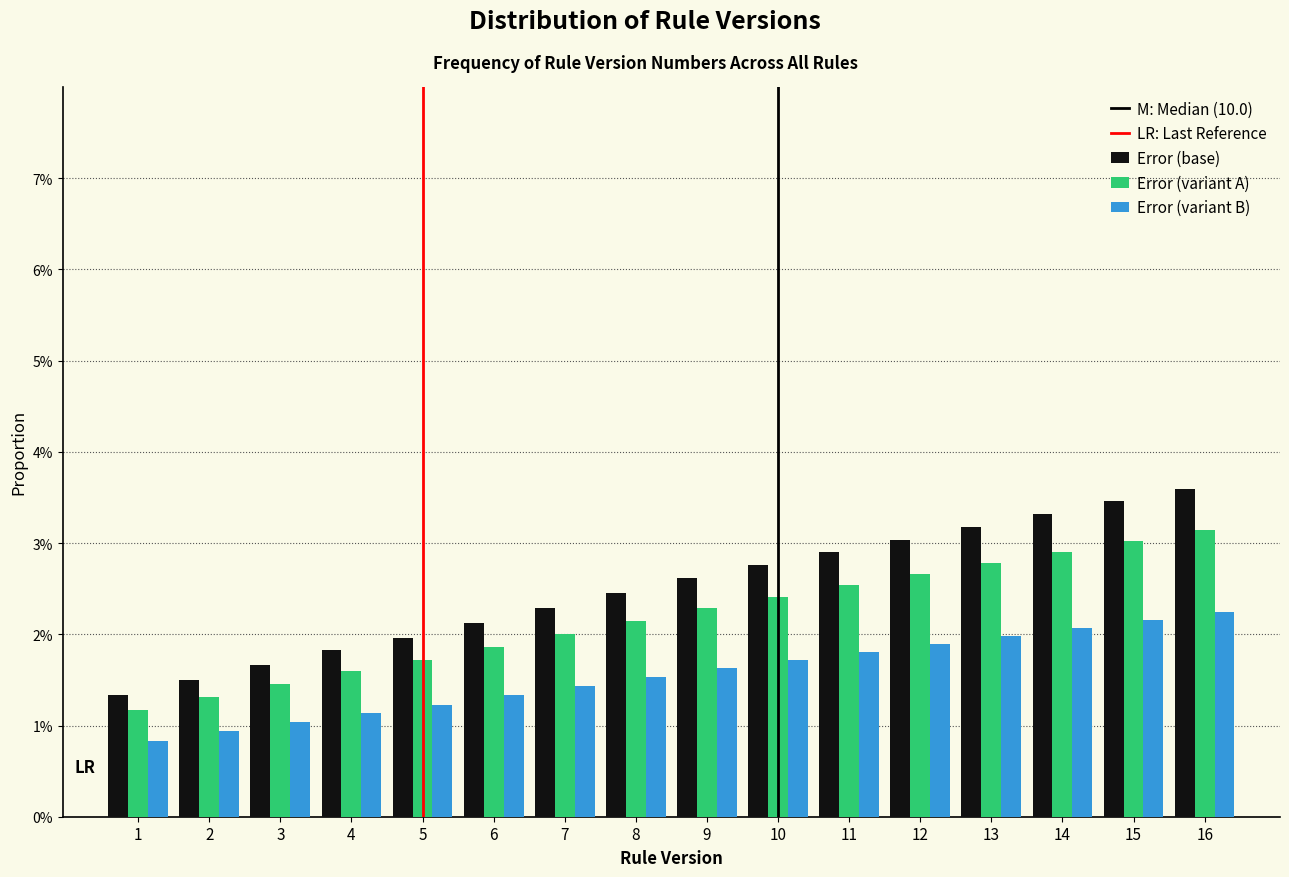

Are the bars grouped side by side (vs. stacked)?

Yes